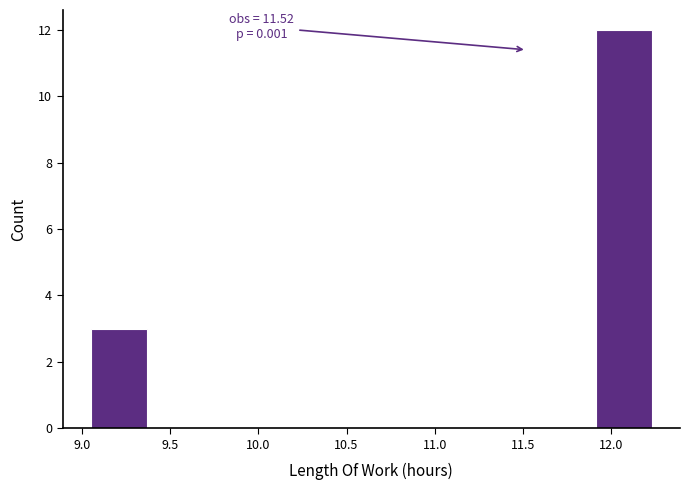

Over which range of the x-axis is the bar tallest?

11.90 to 12.25